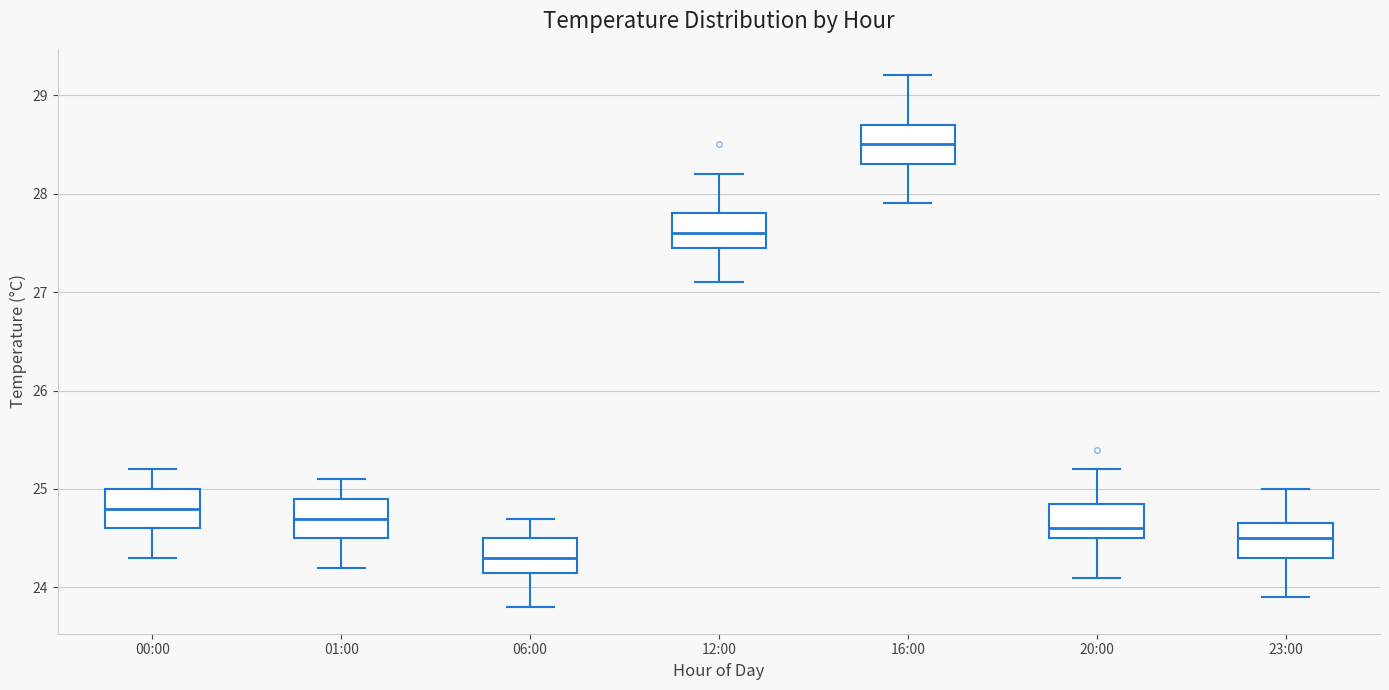

Where does the lower whisker of the box for 12:00 end on the y-axis? The values are not printed on the chart, so give them approximately, as read against the axis.

27.1